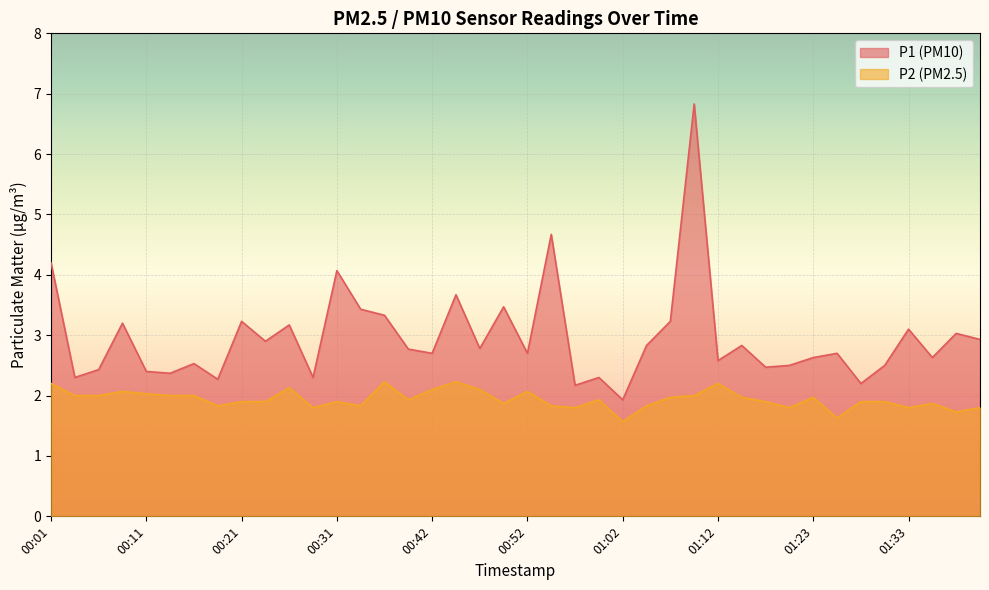

Between 00:29 and 00:13, which is larger?

00:13